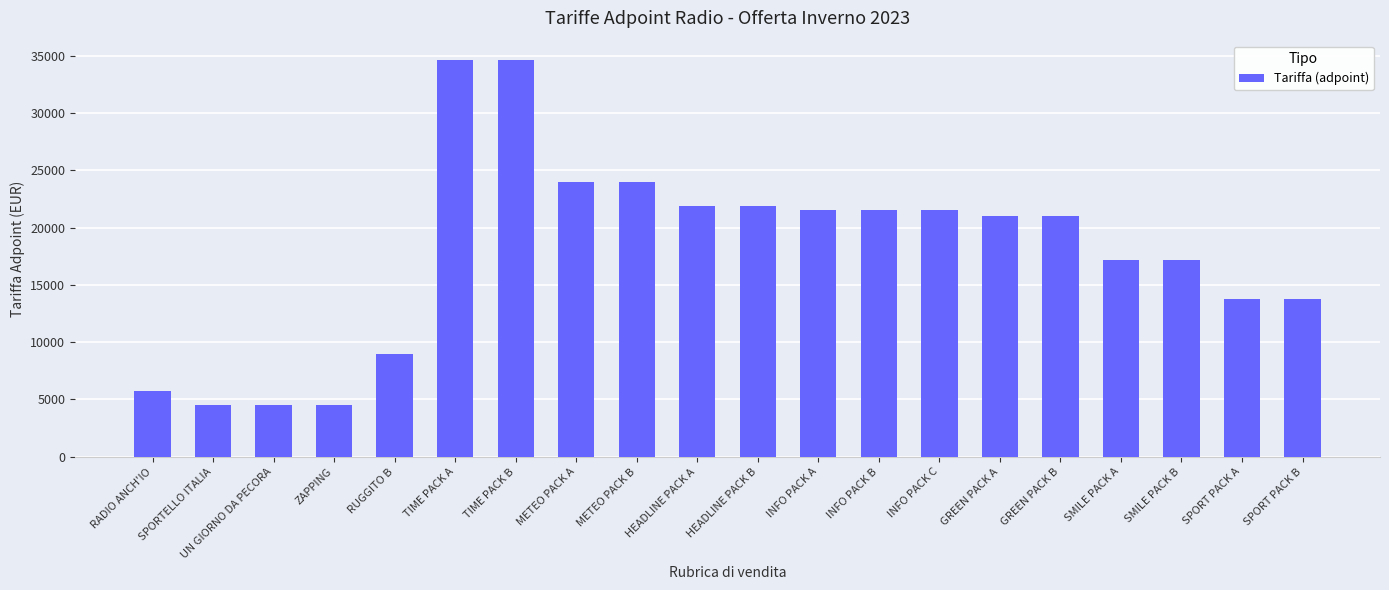

True or false: the data shows 21900 at HEADLINE PACK B.

True